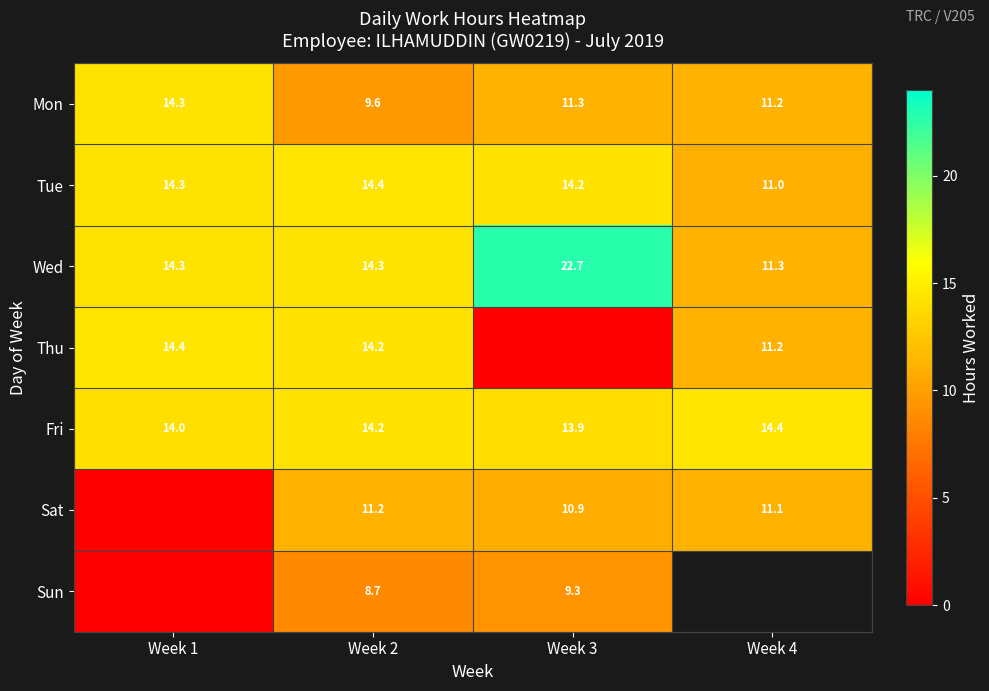

Is it true that Sat equals 11.1 at Week 4?

True